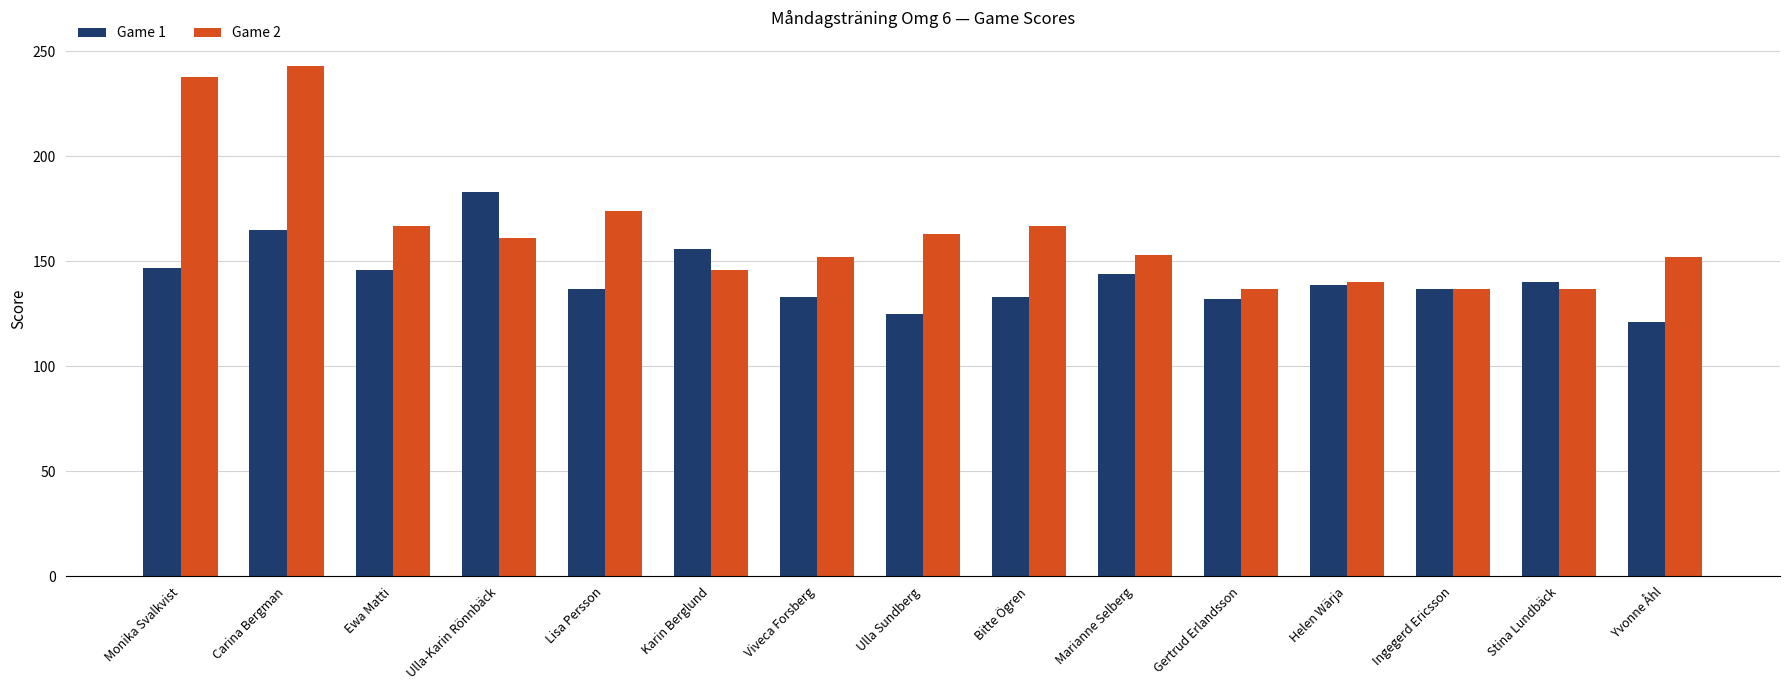

Which series has the largest total across all categories?

Game 2